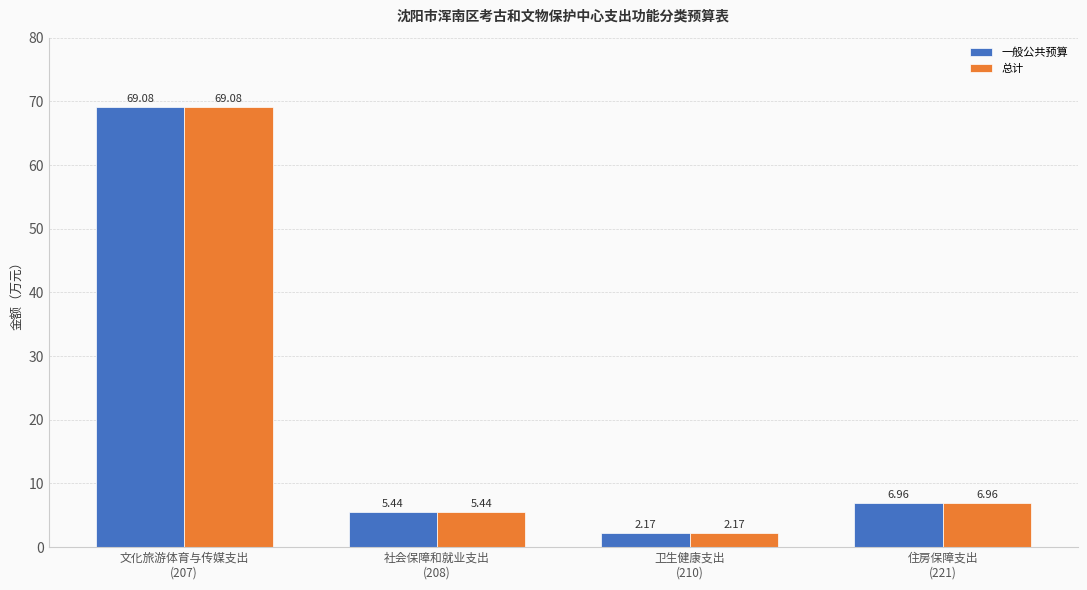

What is the difference between the maximum and minimum values in the 总计 series?

66.9